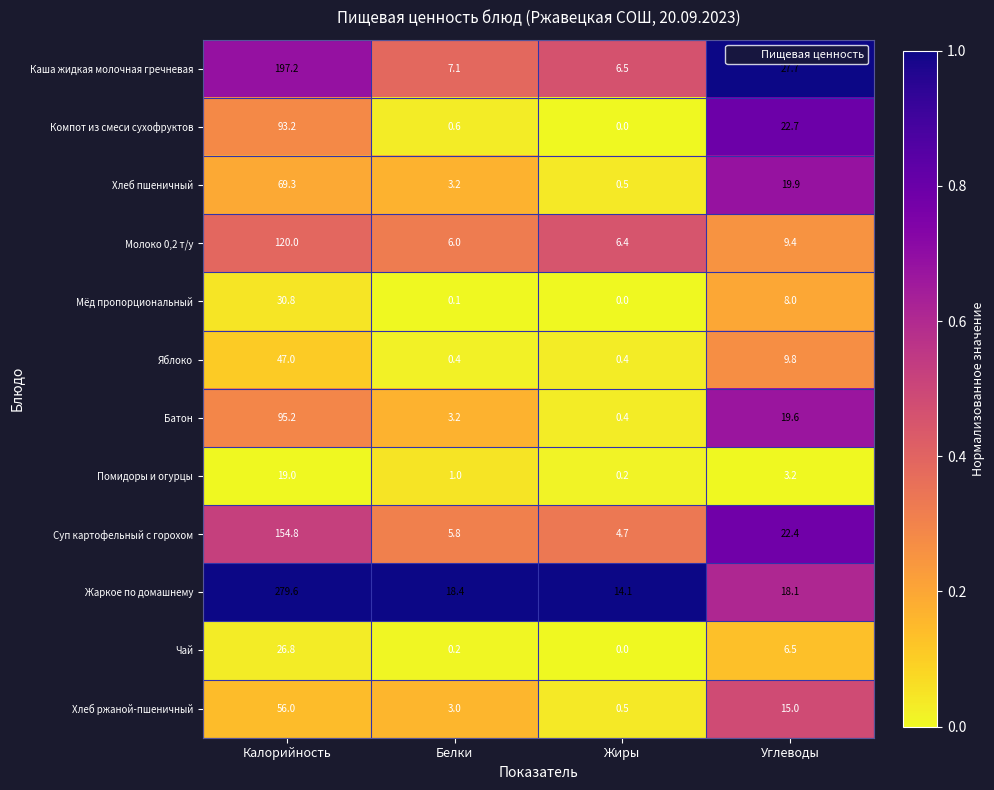

How many series are shown in this chart?

12